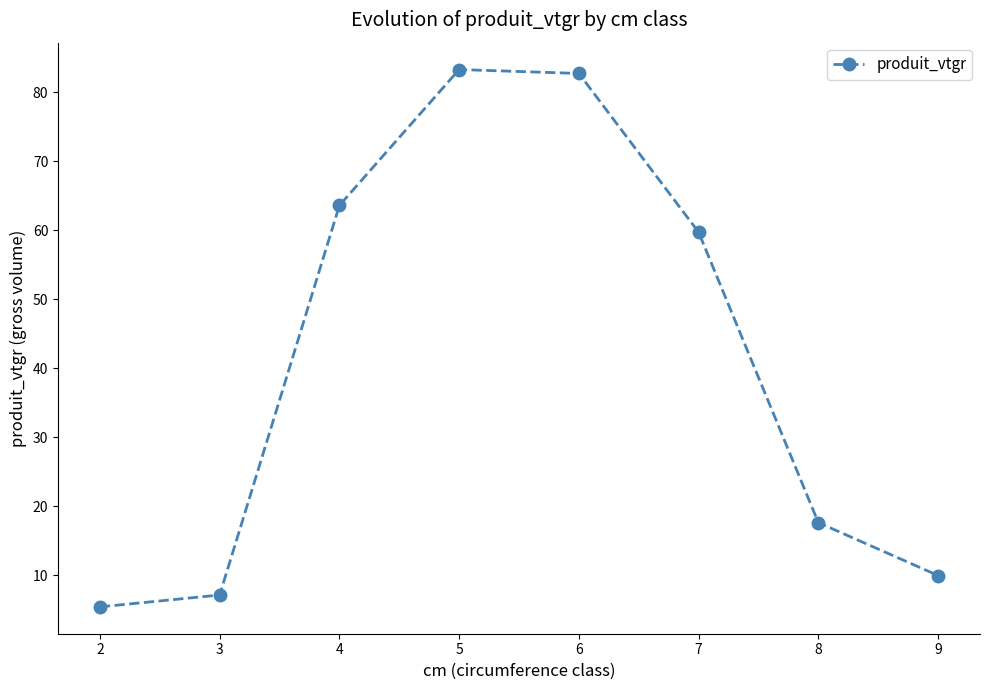

What is the value of the 5th point from the left?

82.7